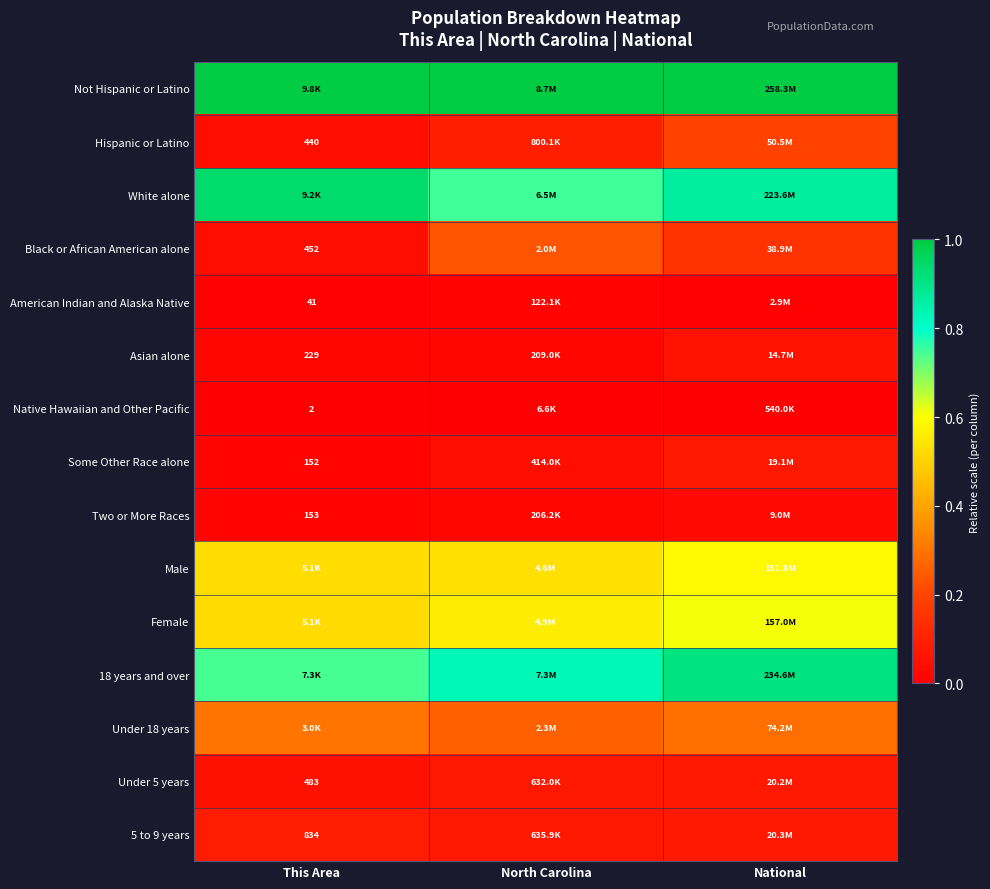

How many 5 to 9 years values are between 0 and 1?

3